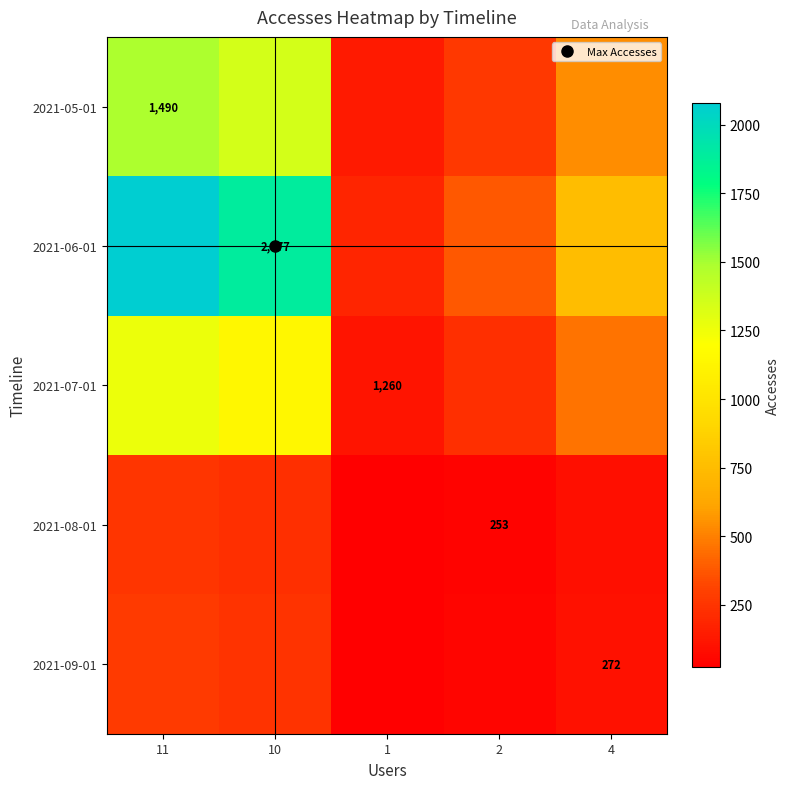

At which category is the sum across all series the highest?

11